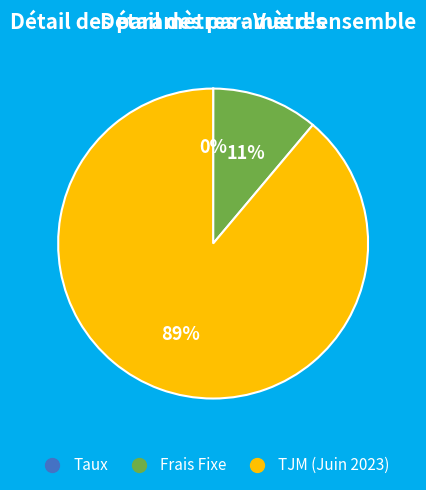

What is the largest slice in the pie chart?

TJM (Juin 2023)